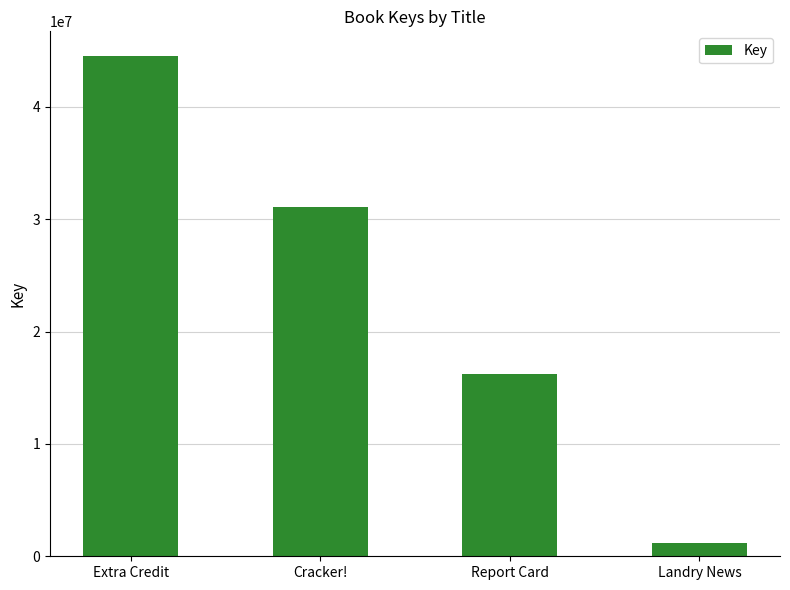

The chart shows a value of 47267619 at Cracker!. True or false?

False